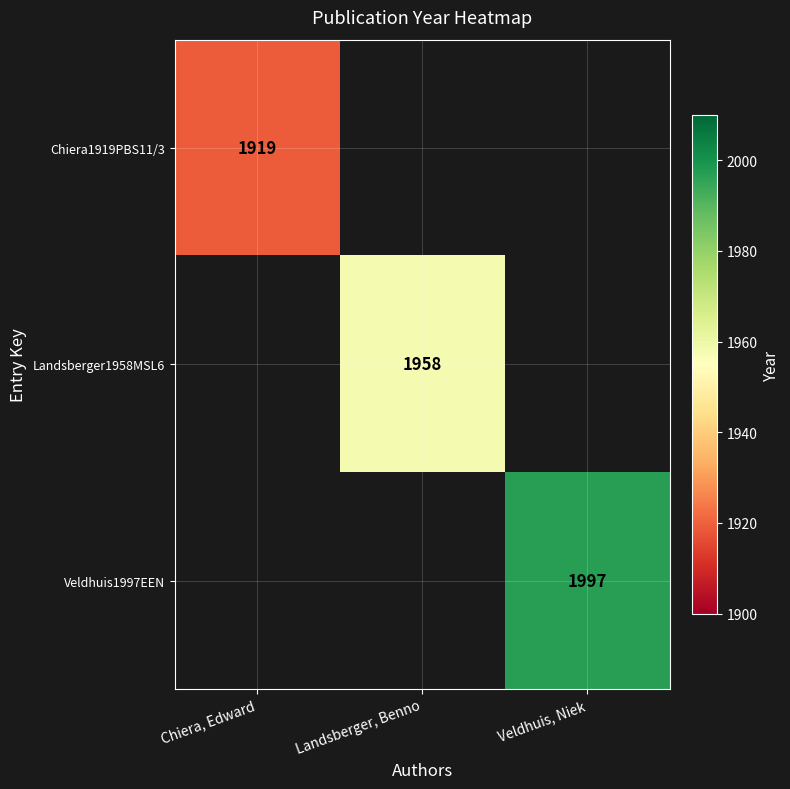

The Veldhuis1997EEN series shows 1997 at Veldhuis, Niek. True or false?

True